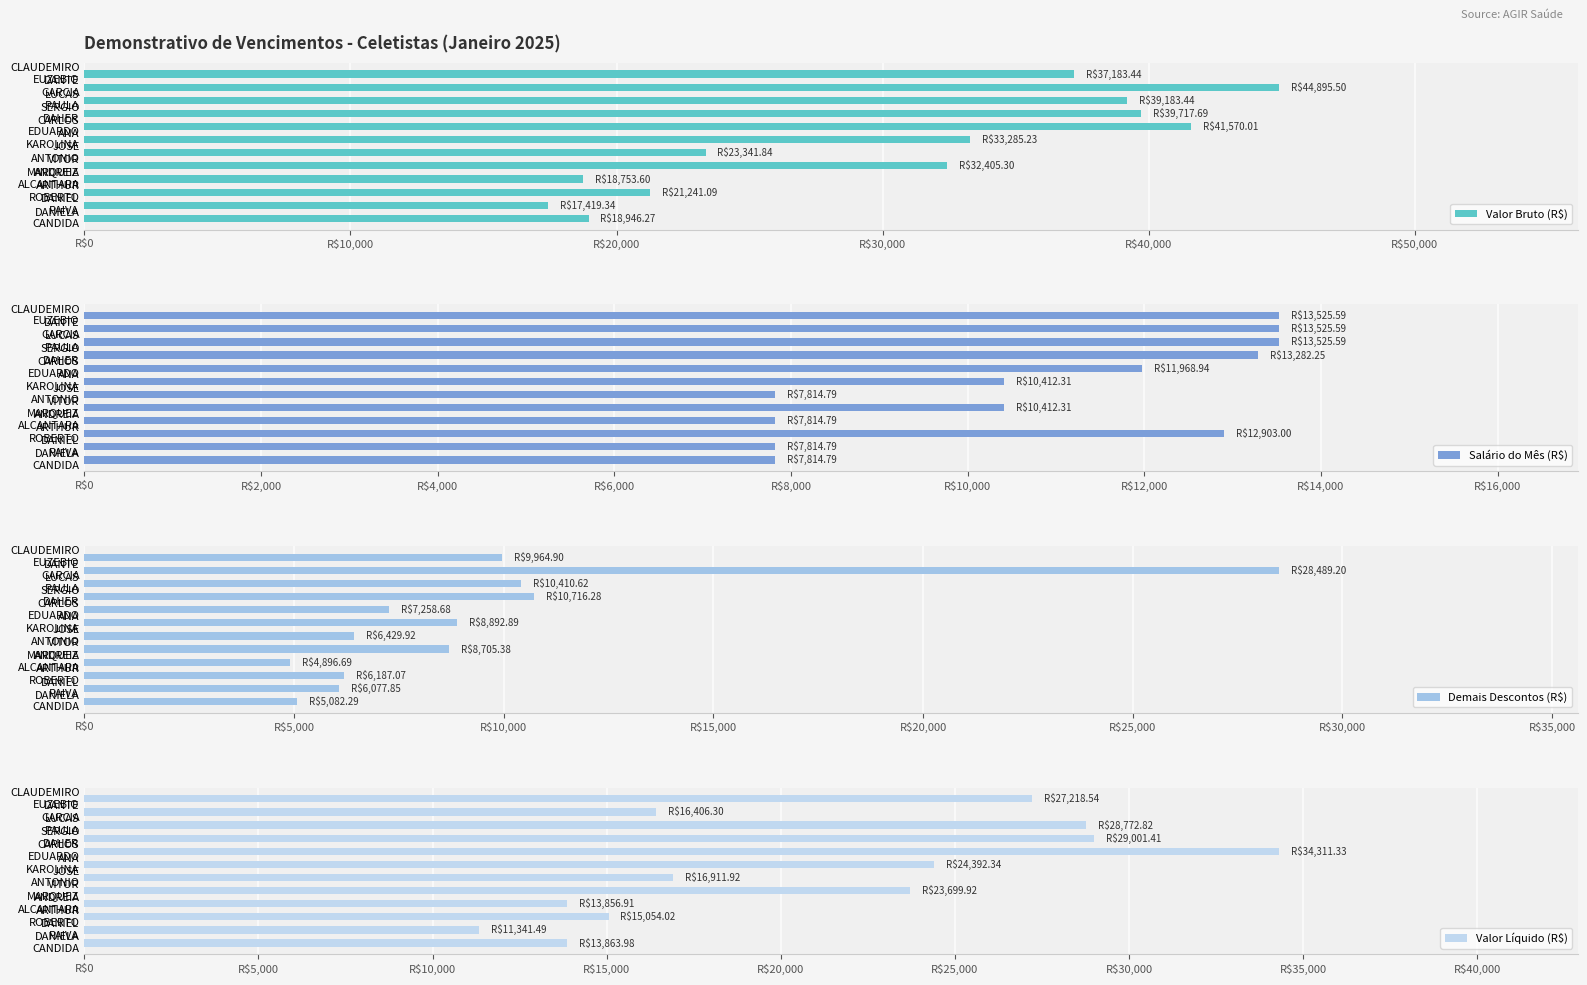

True or false: Demais Descontos (R$) has a value of 1304.3 at ANDREIA ALCANTARA.

False